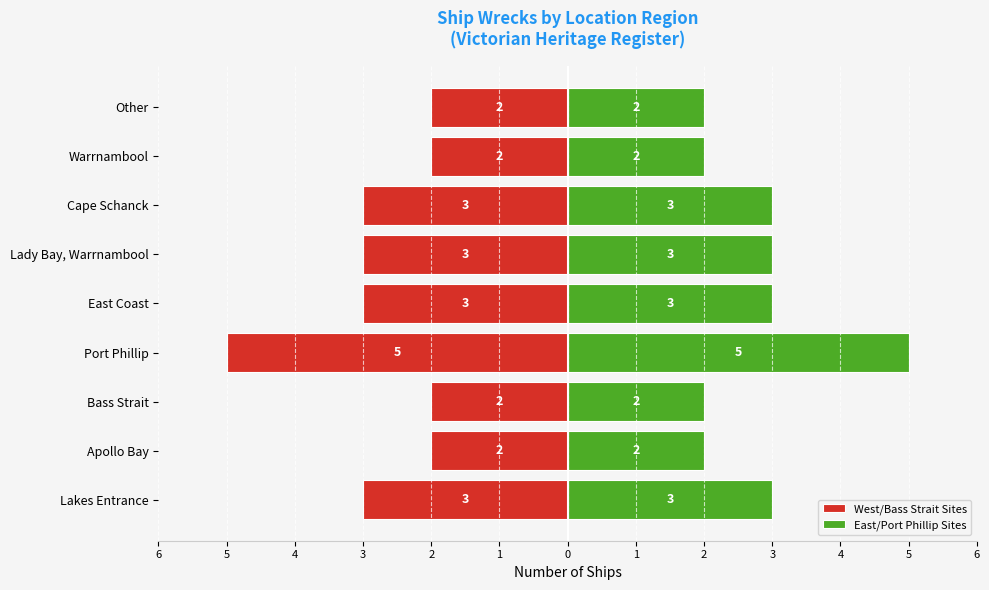

Which series has the widest spread of values?

West/Bass Strait Sites